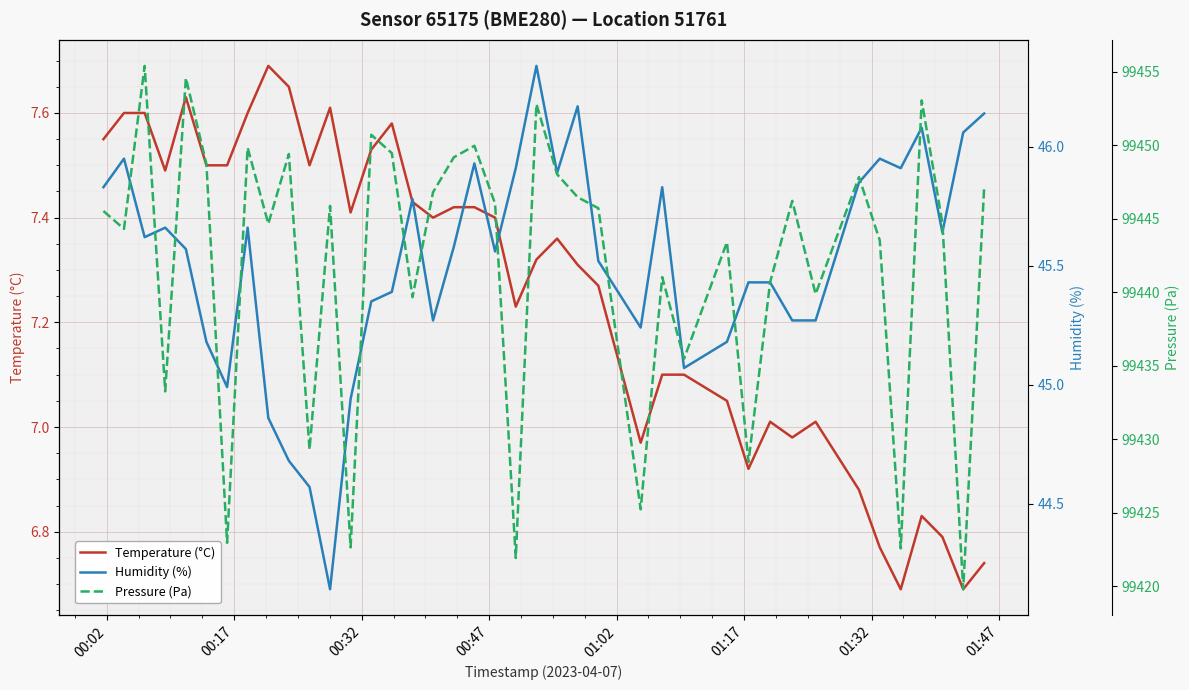

True or false: Pressure (Pa) and Temperature (°C) cross at least once.

False